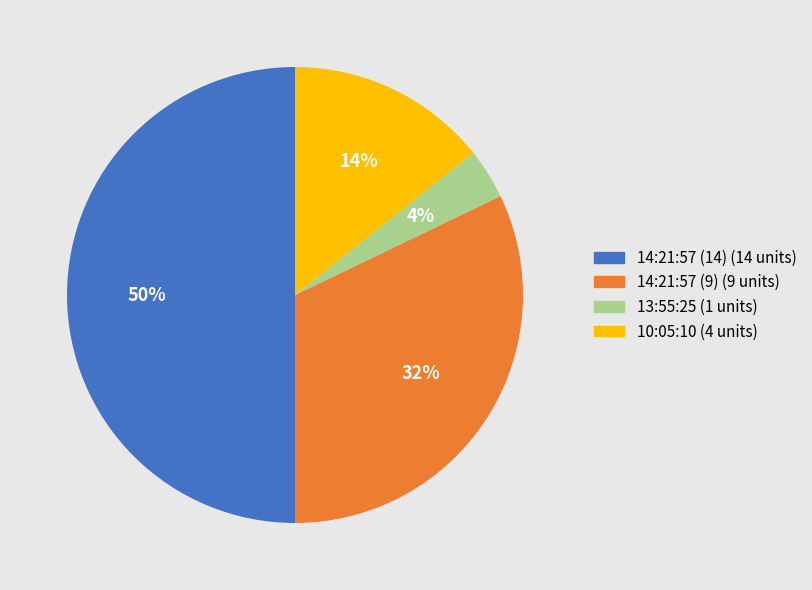

Which slice is the largest?

14:21:57 (14)